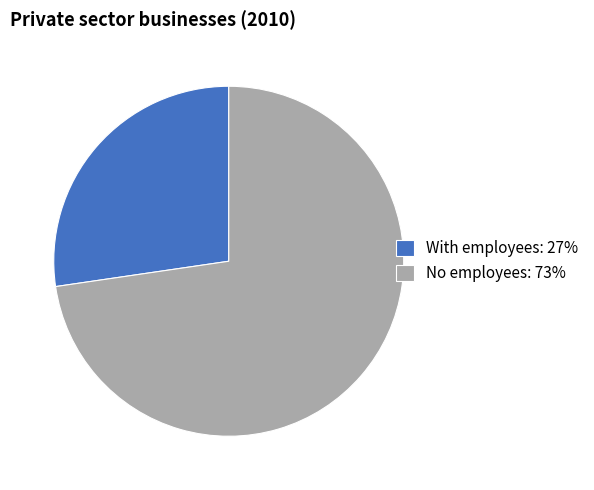

Which has a higher value, No employees or With employees?

No employees